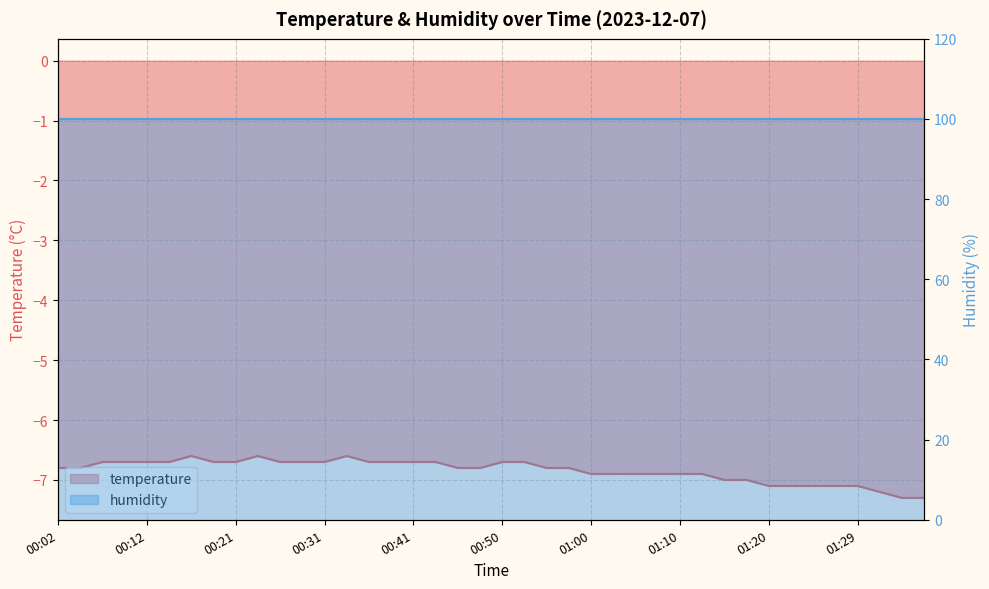

Rank the categories by value from lowest to highest.

01:34, 01:37, 01:32, 01:20, 01:22, 01:25, 01:27, 01:29, 01:15, 01:17, 01:00, 01:03, 01:05, 01:07, 01:10, 01:12, 00:02, 00:04, 00:46, 00:48, 00:55, 00:58, 00:07, 00:09, 00:12, 00:14, 00:19, 00:21, 00:26, 00:29, 00:31, 00:36, 00:38, 00:41, 00:43, 00:50, 00:53, 00:16, 00:24, 00:33